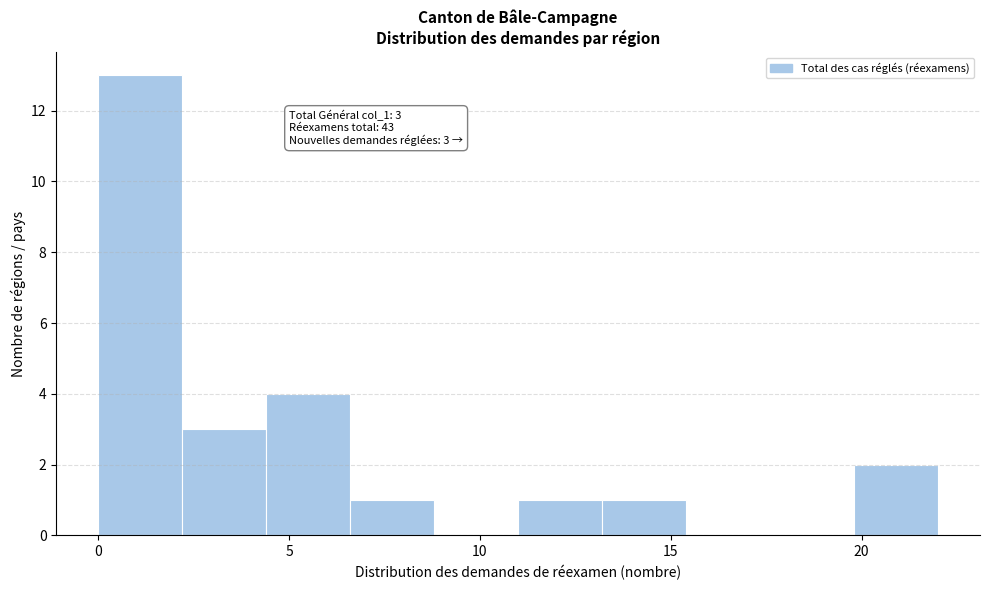

Over which range of the x-axis is the bar tallest?

0.0 to 2.2